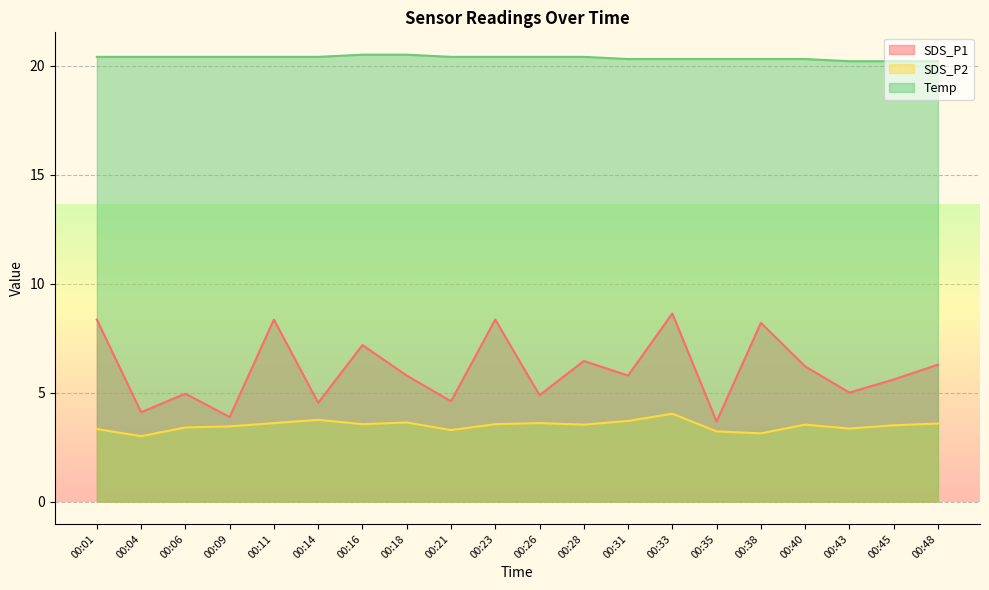

At 00:40, list the series in order from smallest to largest.

SDS_P2, SDS_P1, Temp